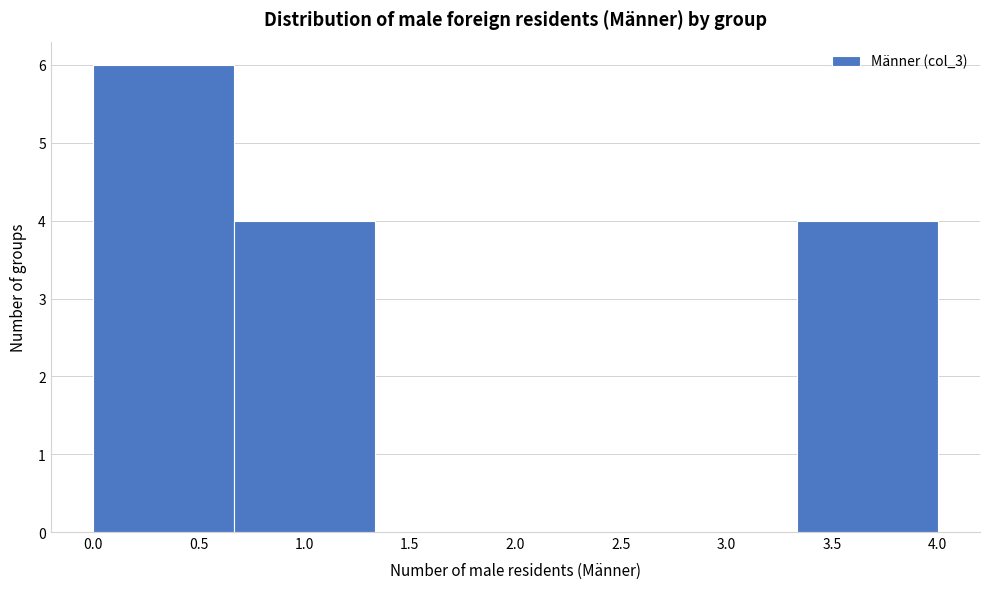

Reading left to right, list every bar in this chart as the range it spans on the x-axis followed by its height. Neither the bar edges nor the heights are printed on the chart, so give them approximately, as read against the axes.

0.00 to 0.65: 6
0.65 to 1.35: 4
1.35 to 2.00: 0
2.00 to 2.65: 0
2.65 to 3.35: 0
3.35 to 4.00: 4